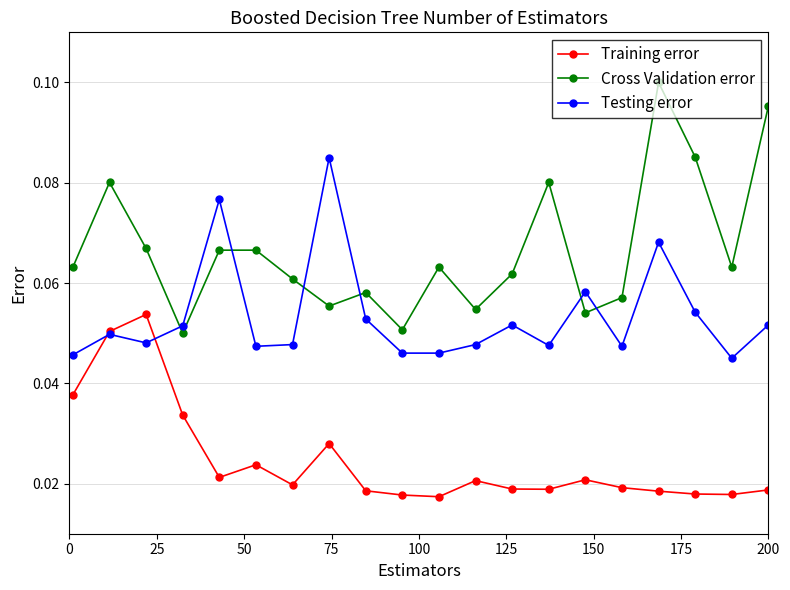

Which series has the largest total across all categories?

Cross Validation error